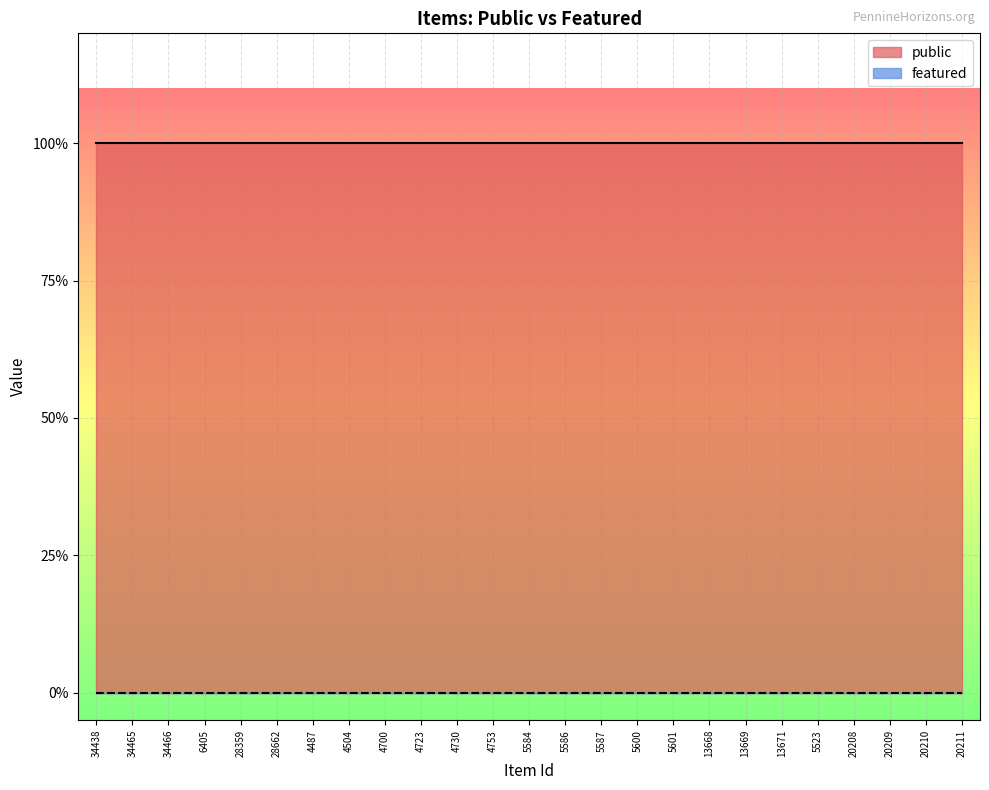

True or false: public has more than 1 points higher than both neighbors.

False